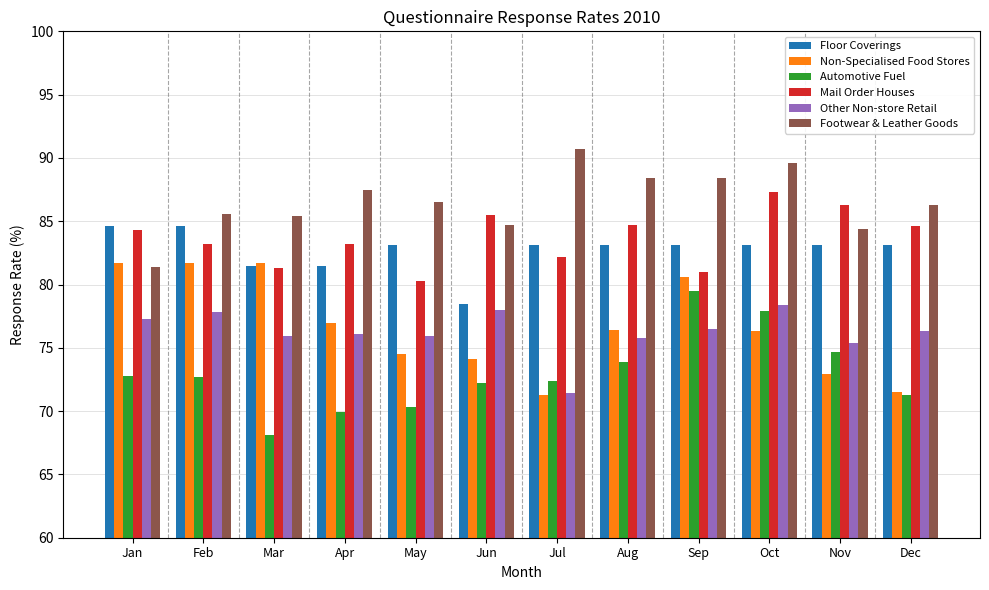

How many series are shown in this chart?

6